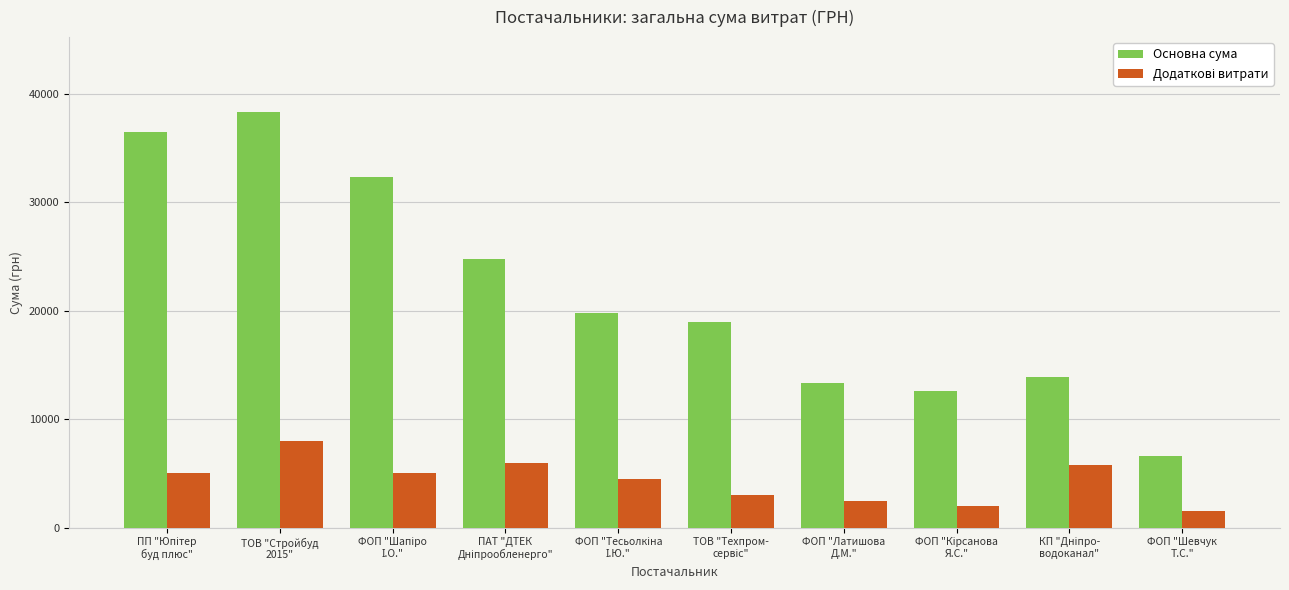

At how many categories does at least one series exceed 26856?

3